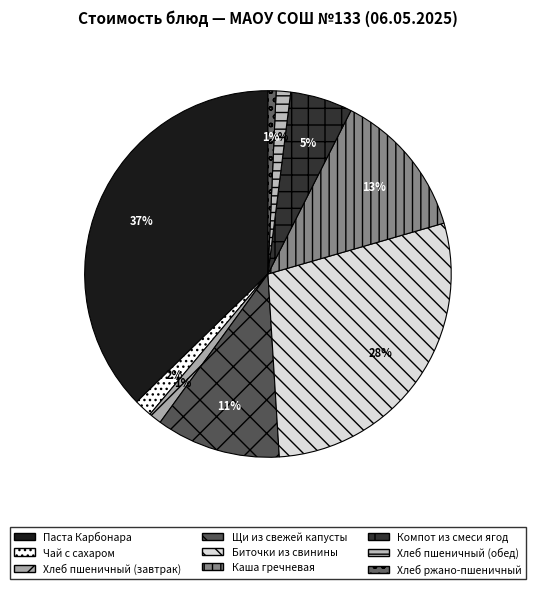

To the nearest percent, what is the difference between the largest and smallest slice percentages?

37%